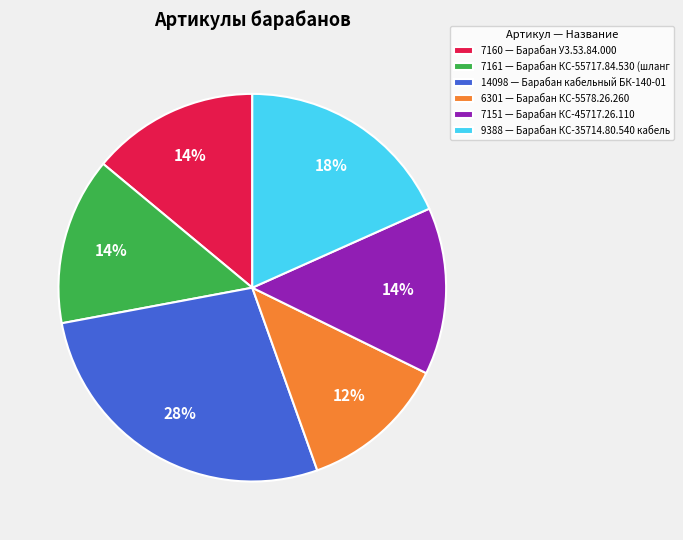

Which category has the smallest portion of the pie?

6301 — Барабан КС-5578.26.260